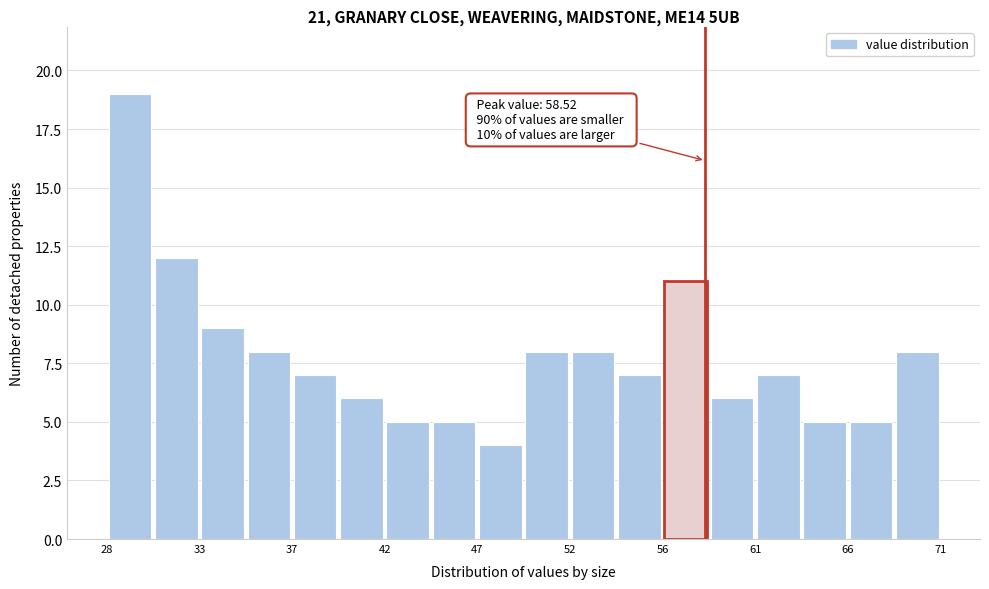

Which range on the x-axis has the tallest bar?

28.0 to 30.5